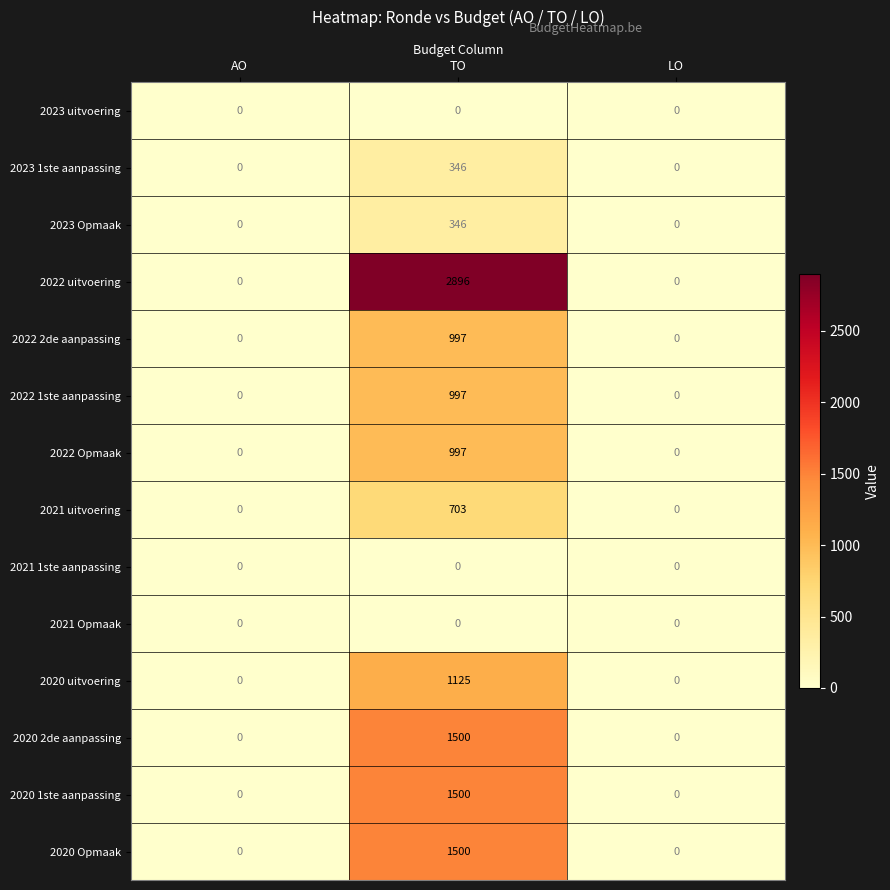

Which series has the widest spread of values?

2022 uitvoering